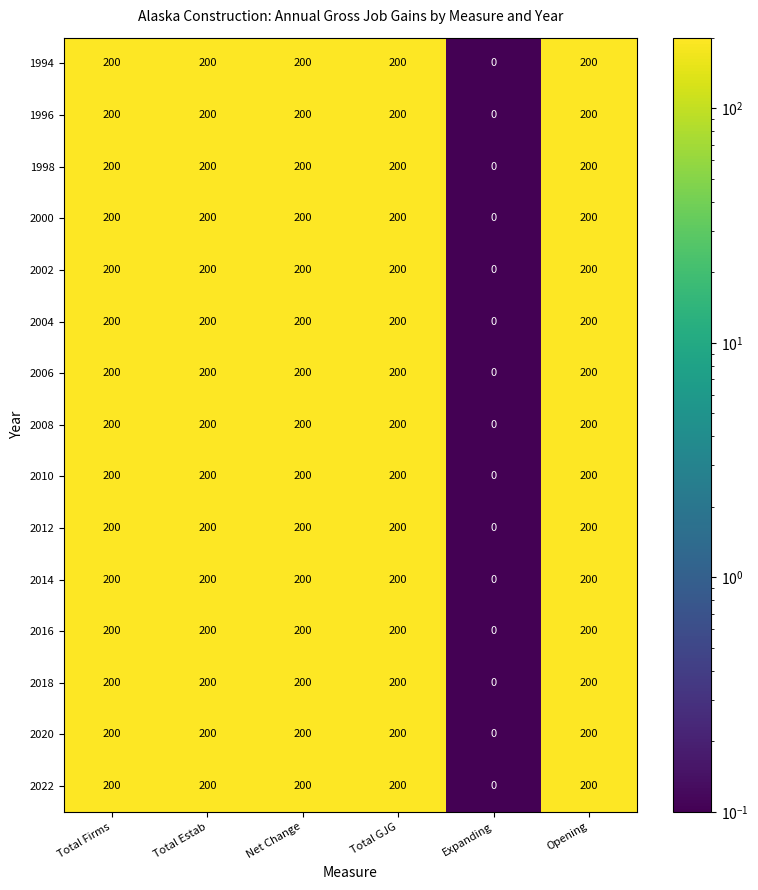

Is the value of 2018 at Opening greater than the value of 2012 at Expanding?

Yes